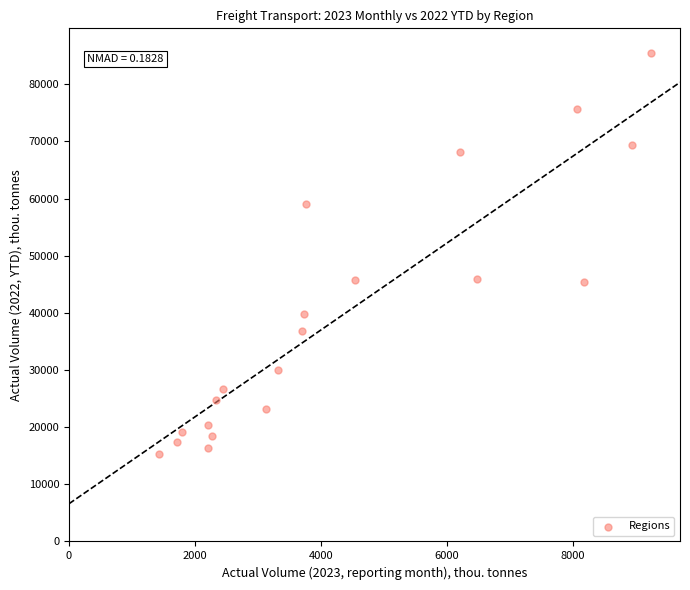

What is the range of X values (max minus min)?

7819.5